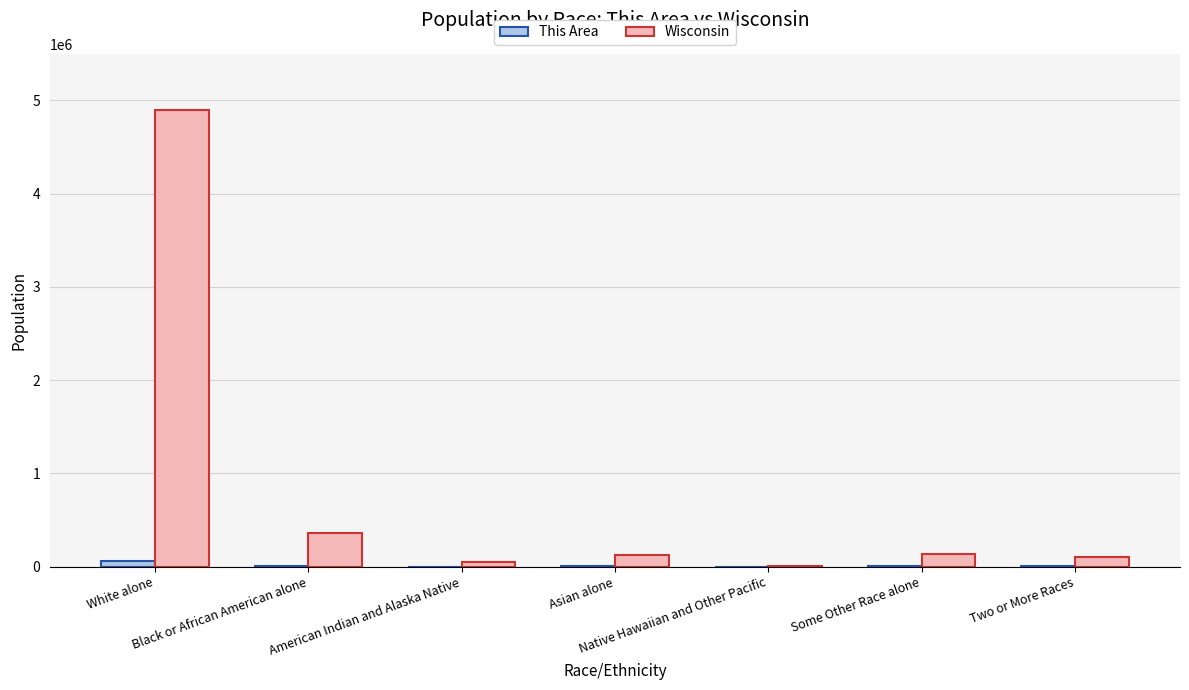

What is the greatest value displayed?

4902067